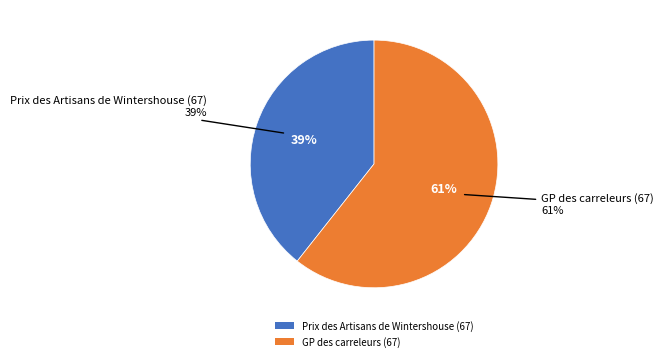

Is it true that GP des carreleurs (67) is 73% of the pie?

False